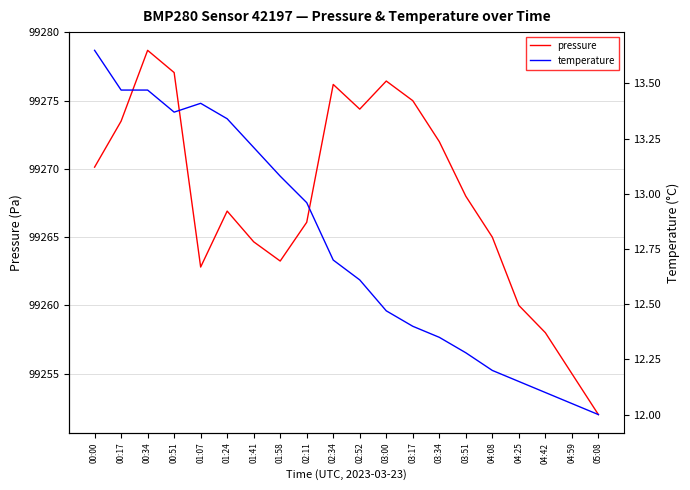

At 04:25, list the series in order from smallest to largest.

temperature, pressure